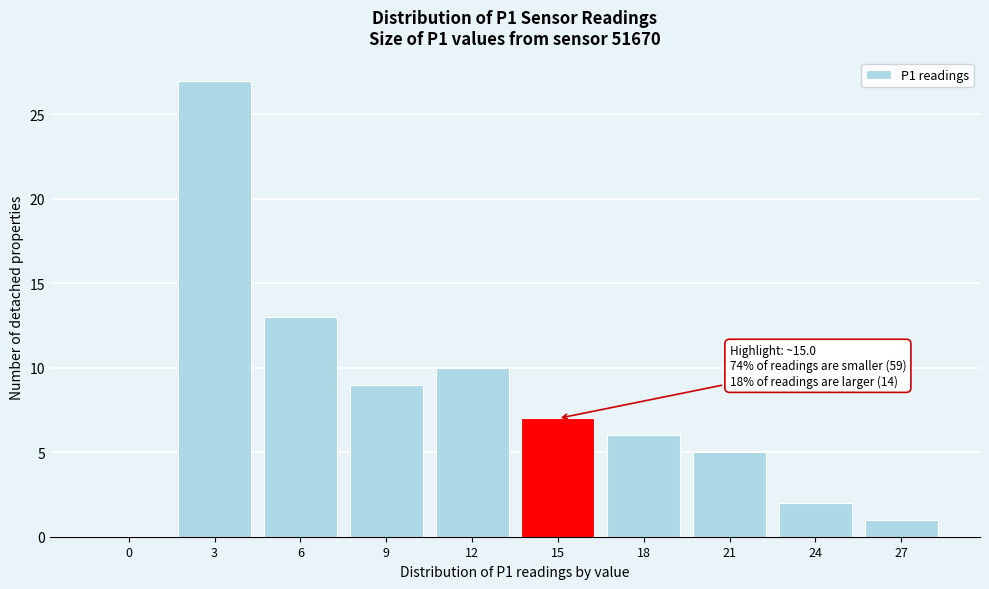

Reading right to left, extract all data points from this chart.

27=1	24=2	21=5	18=6	15=7	12=10	9=9	6=13	3=27	0=0